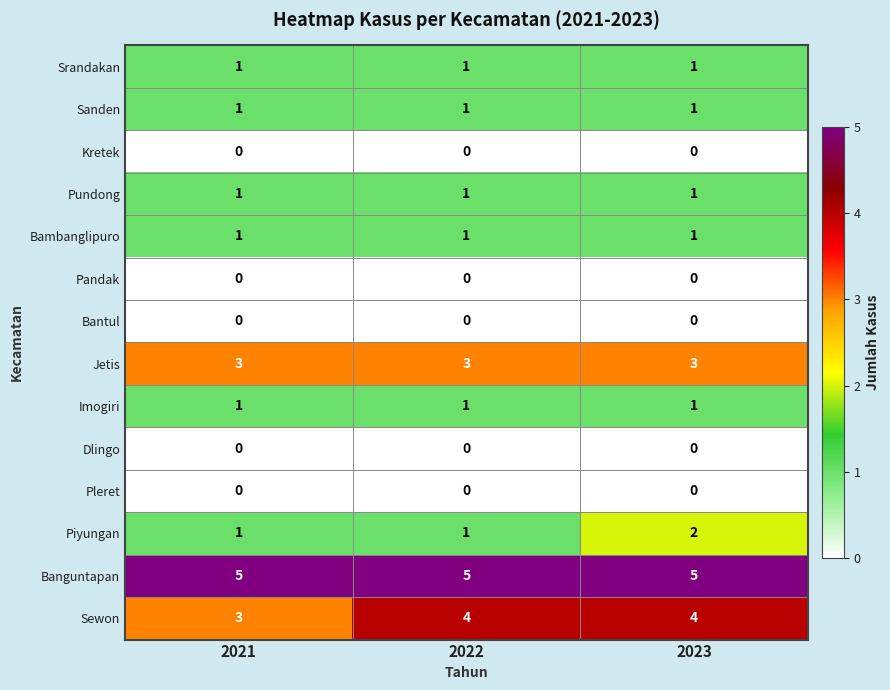

What is the maximum value shown in the chart?

5